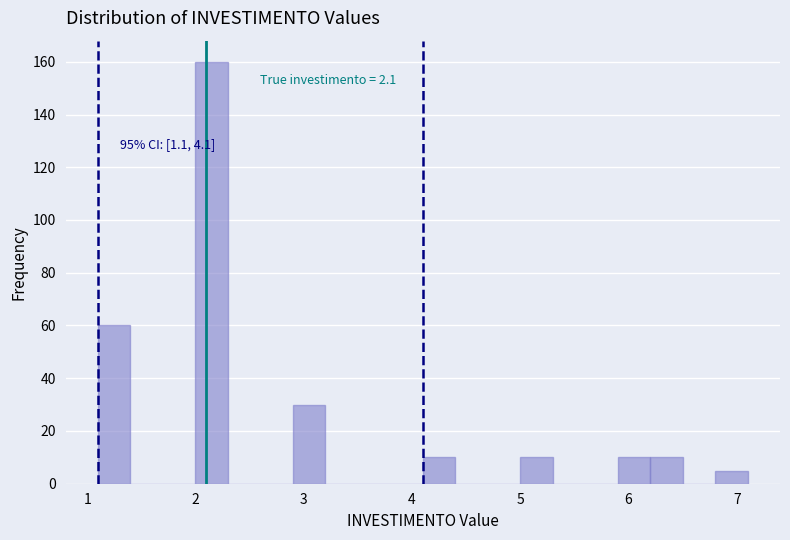

Around what value on the x-axis is the tallest bar? Give the approximate position of its centre, as read against the axis.

2.2